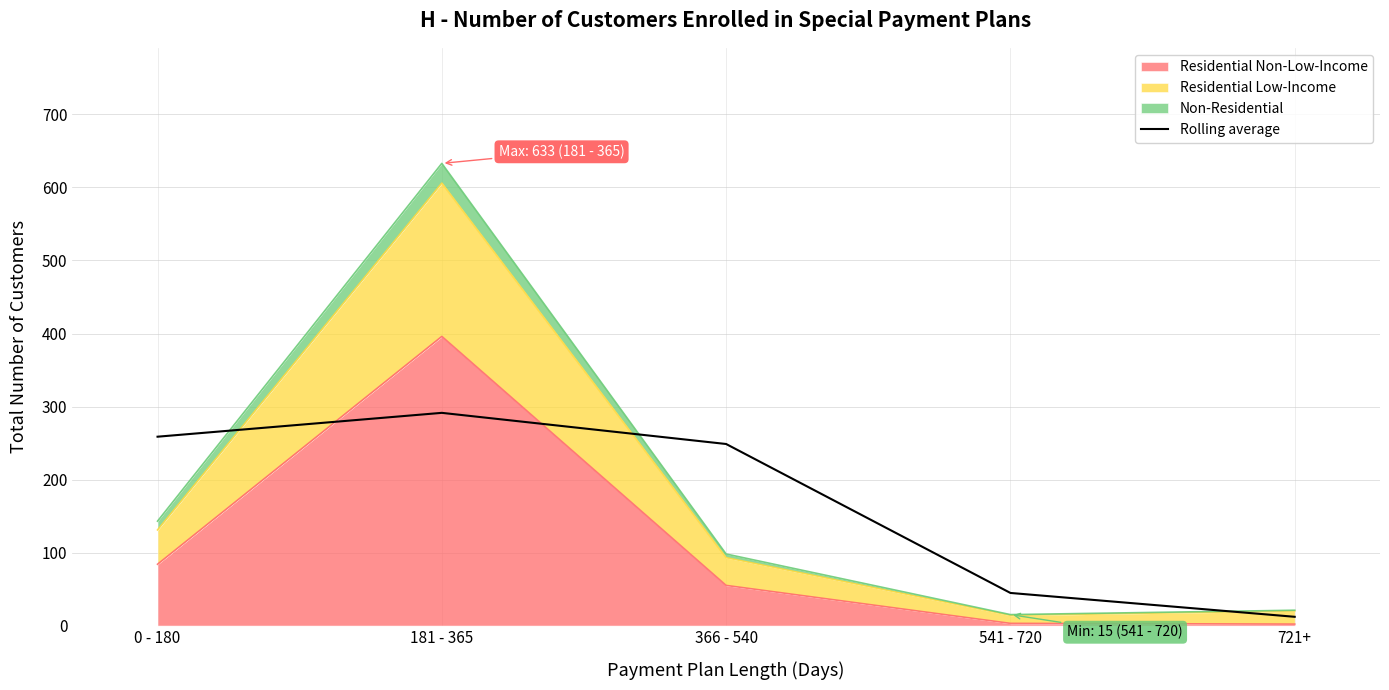

Which label corresponds to the smallest value in the chart?

721+